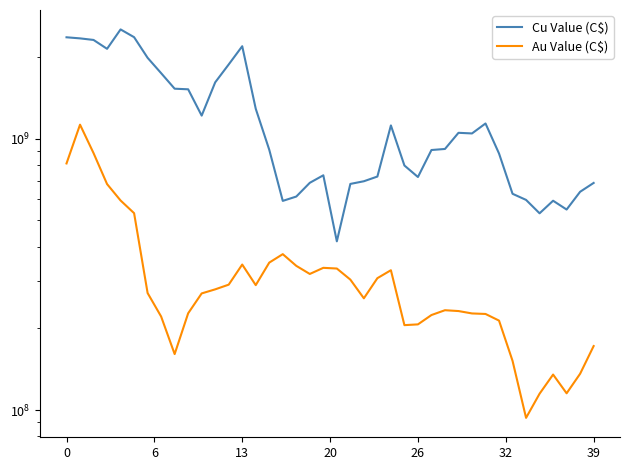

True or false: Au Value (C$) and Cu Value (C$) intersect in this chart.

False